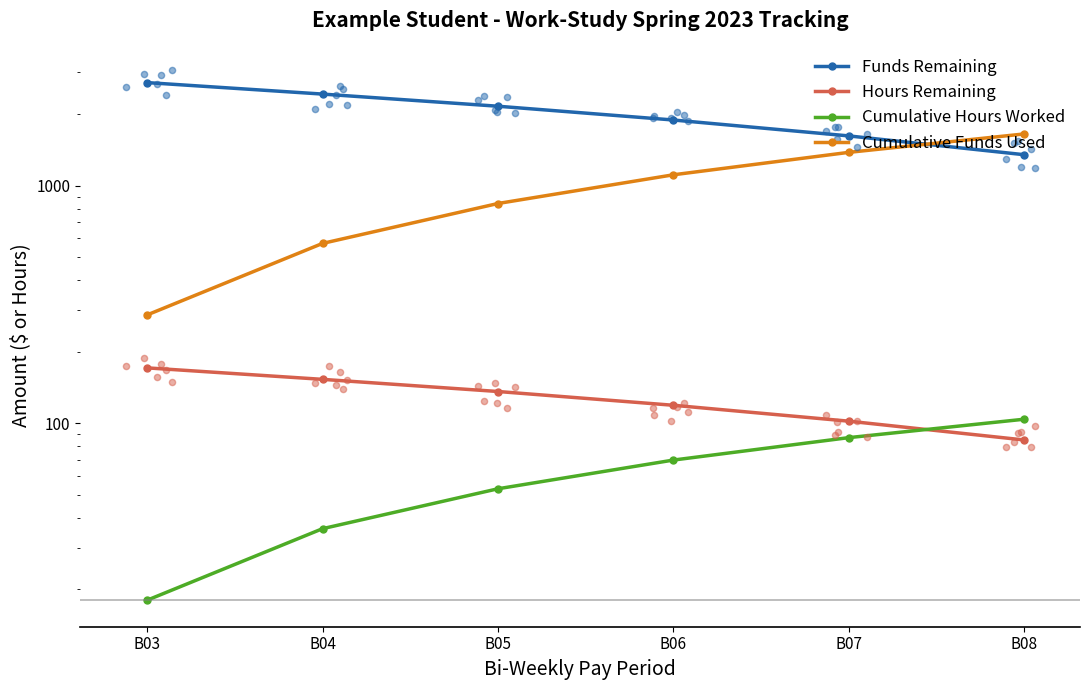

What is the total value across all series at B08?

3189.0